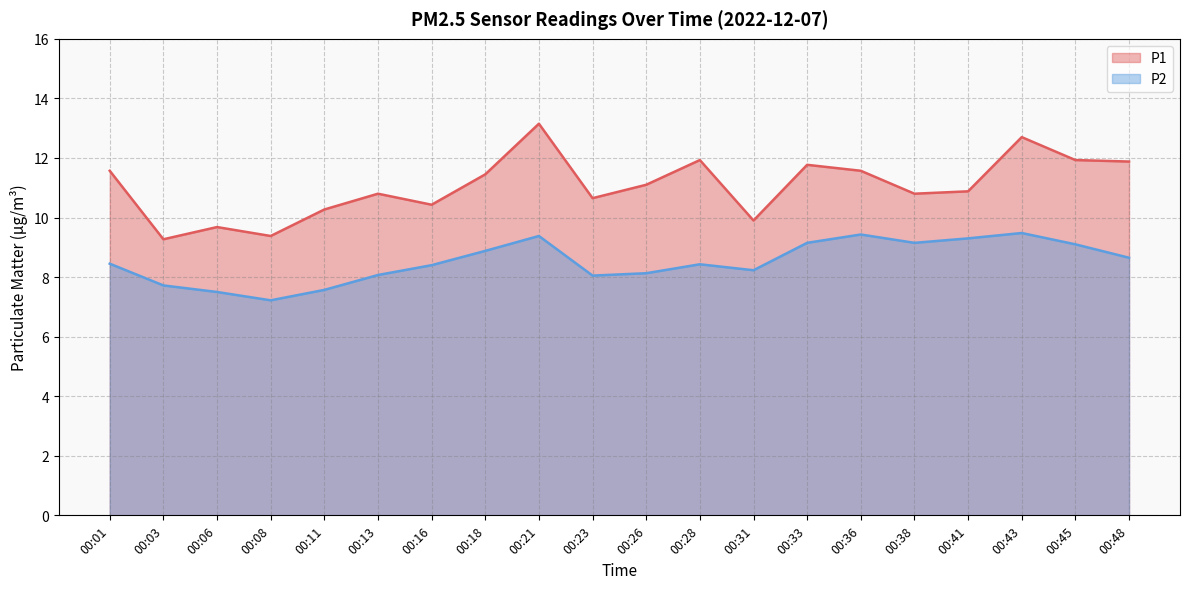

At how many categories does at least one series exceed 7?

20